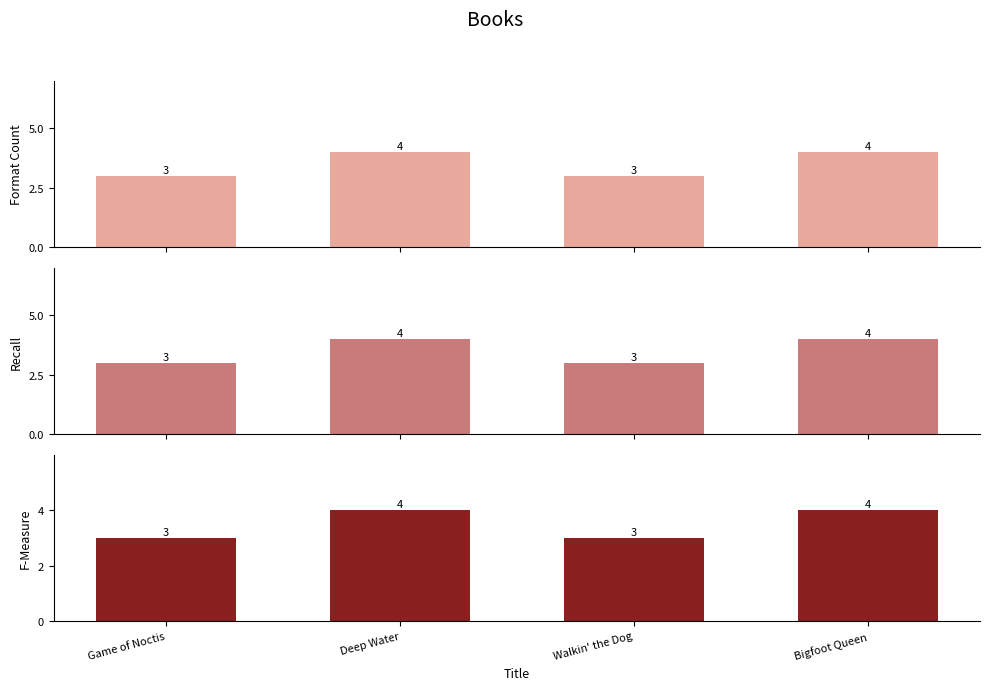

The Format Count (Recall) series shows 5 at Walkin' the Dog. True or false?

False